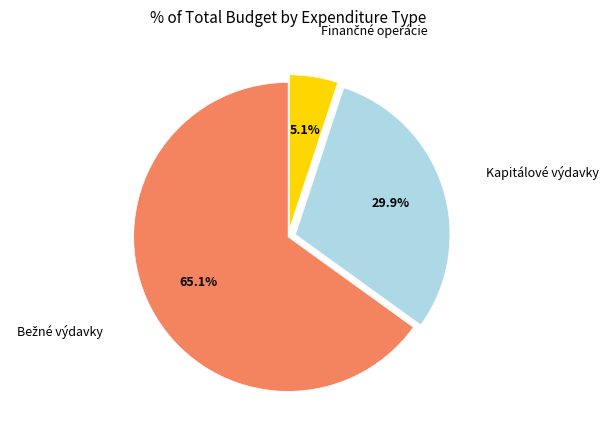

Is there a majority slice in this chart?

Yes